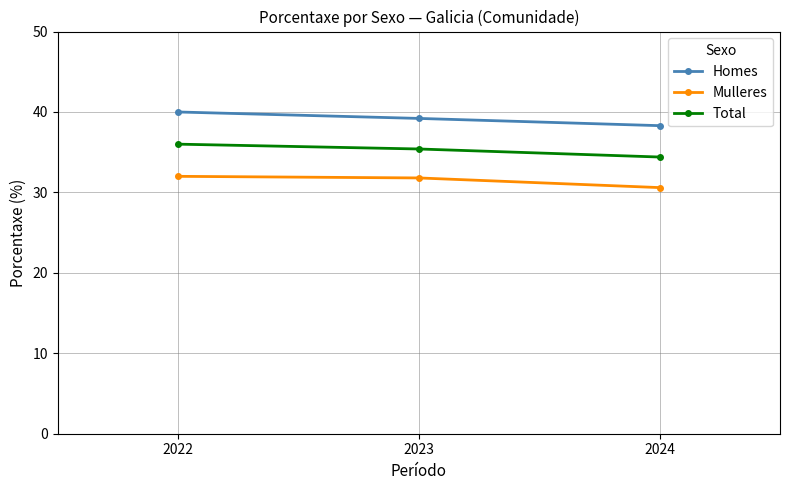

At which category is the sum across all series the highest?

2022